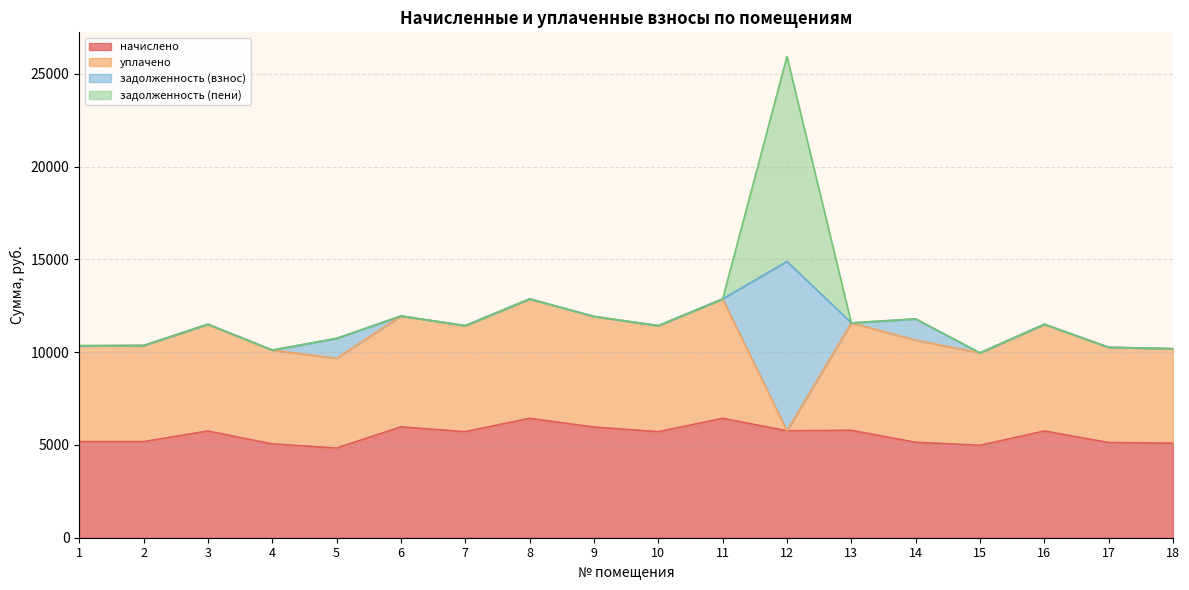

True or false: задолженность (взнос) and задолженность (пени) intersect in this chart.

False